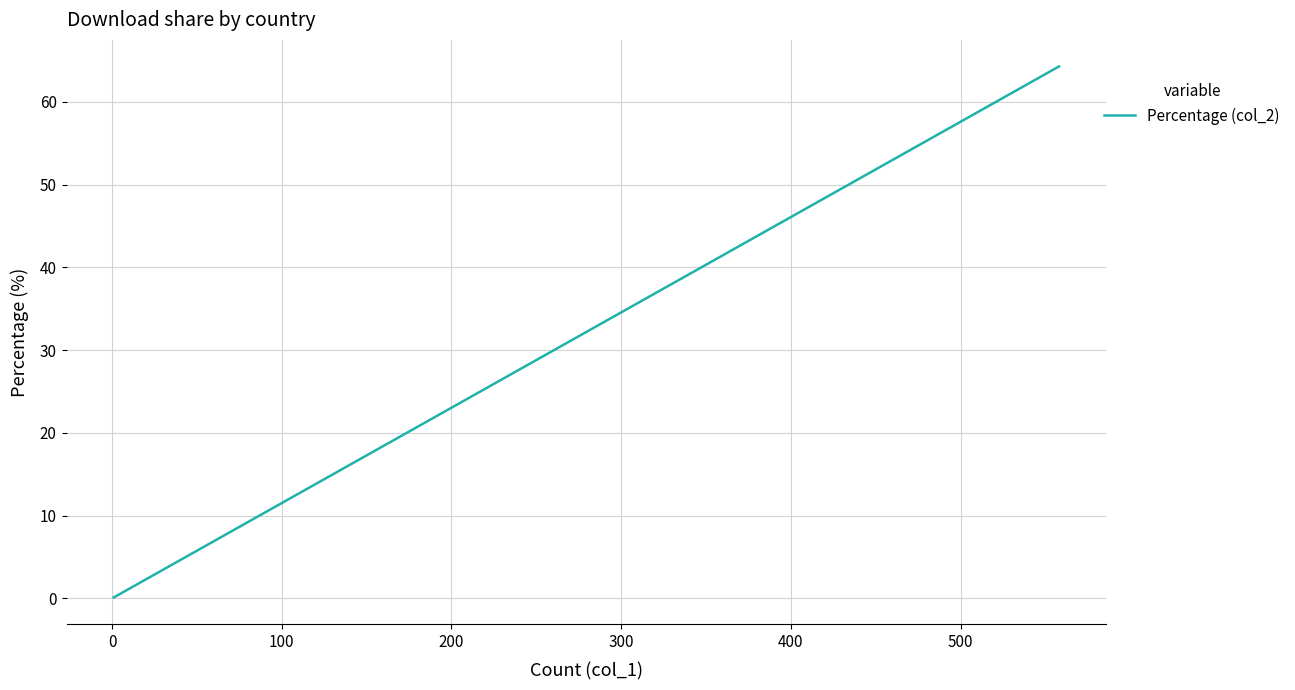

What is the difference between the maximum and minimum values?

64.2